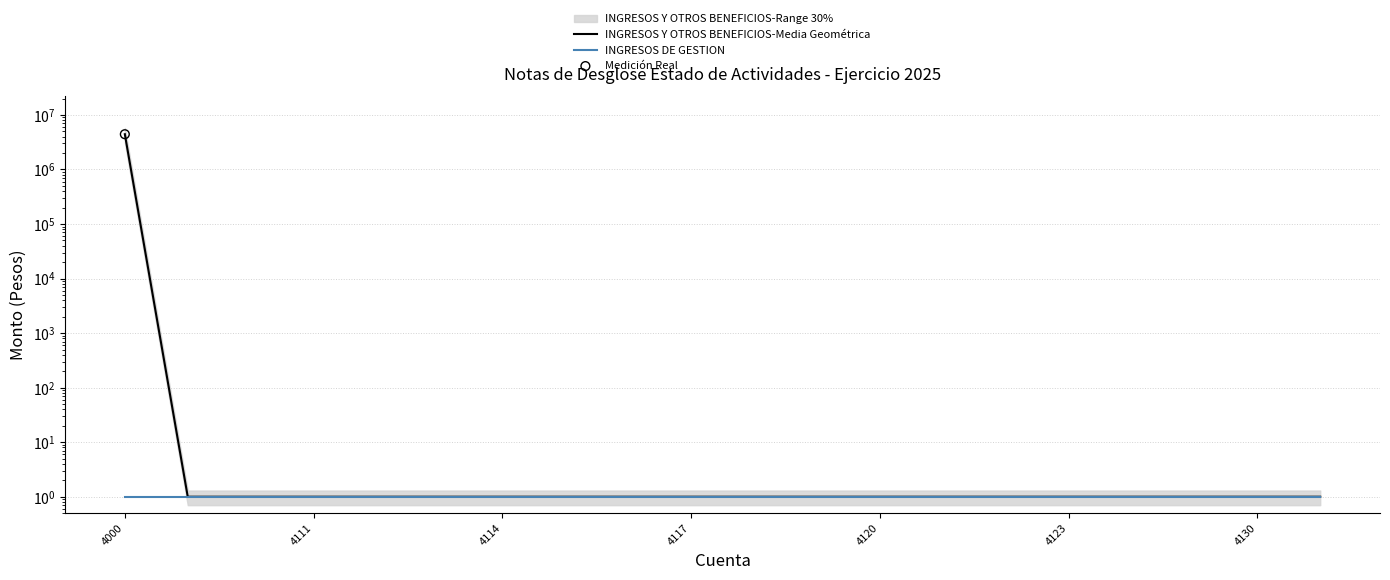

Is the value of INGRESOS DE GESTION at 4111 greater than the value of INGRESOS Y OTROS BENEFICIOS-Media Geométrica at 18?

No